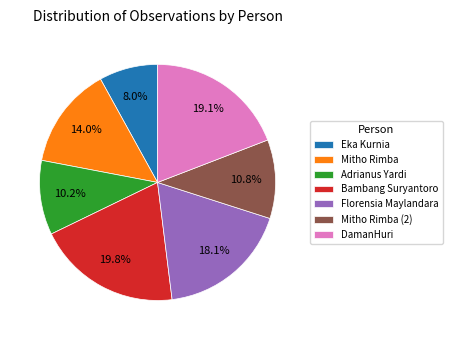

Does any single category account for the majority?

No